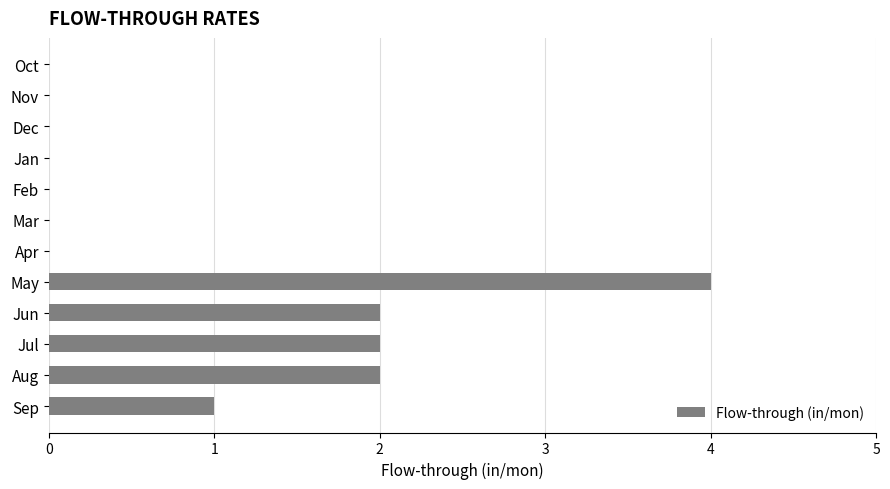

Count the values in the range 0 to 2.

11